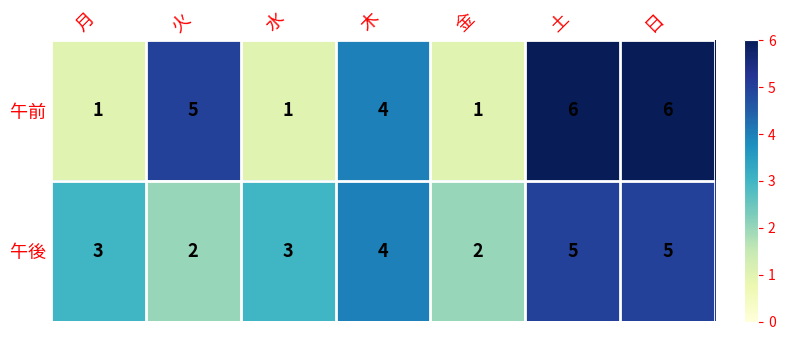

Which series has the widest spread of values?

午前